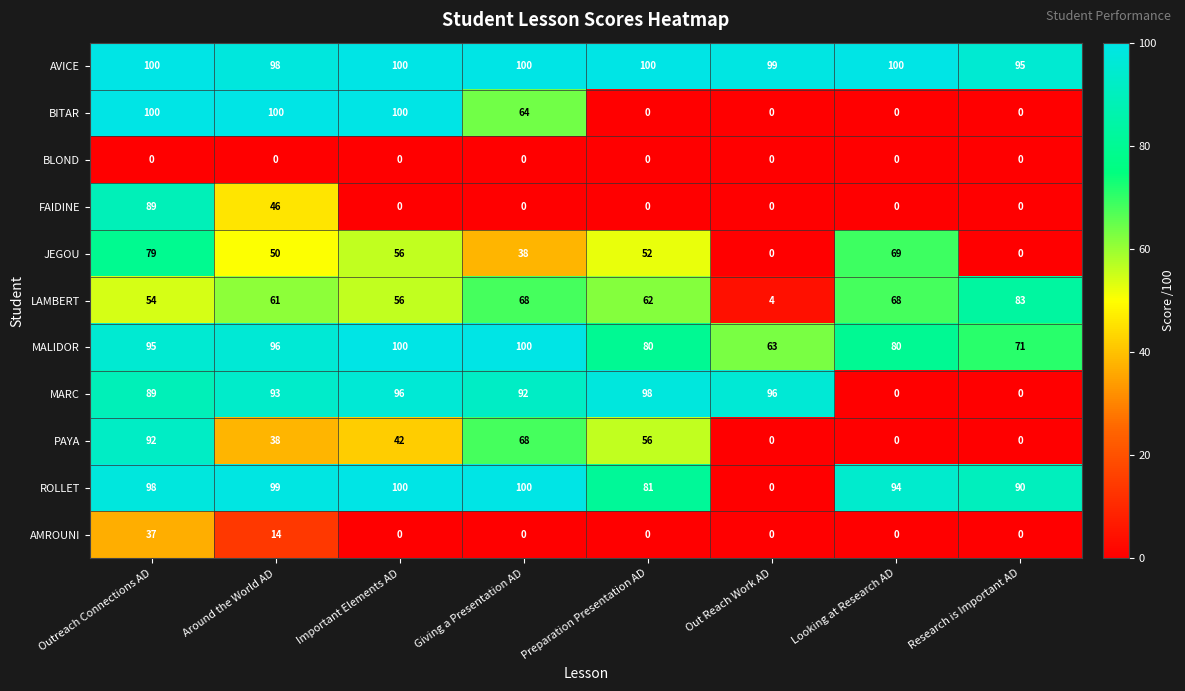

Which series changed the most between Outreach Connections AD and Research is Important AD?

BITAR